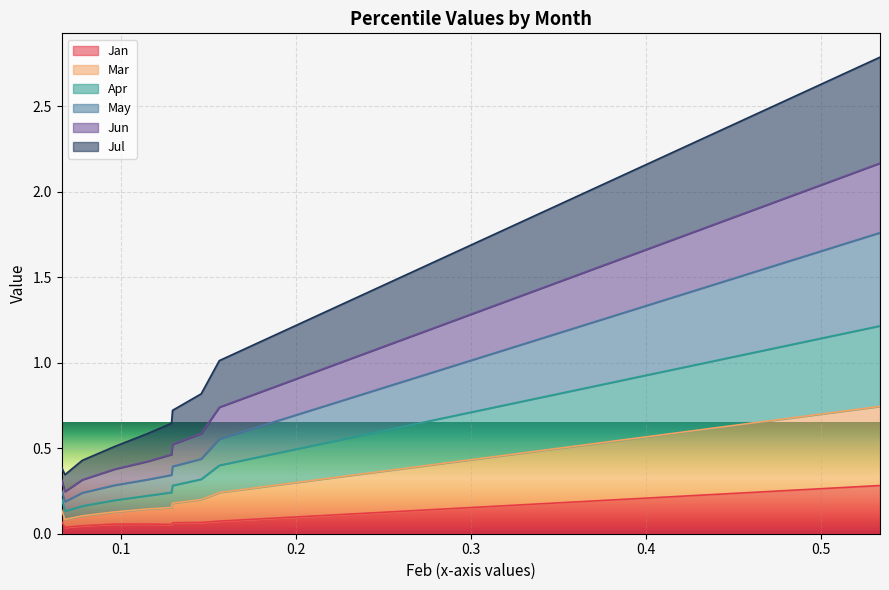

What is the highest value of the Jan series?

0.3